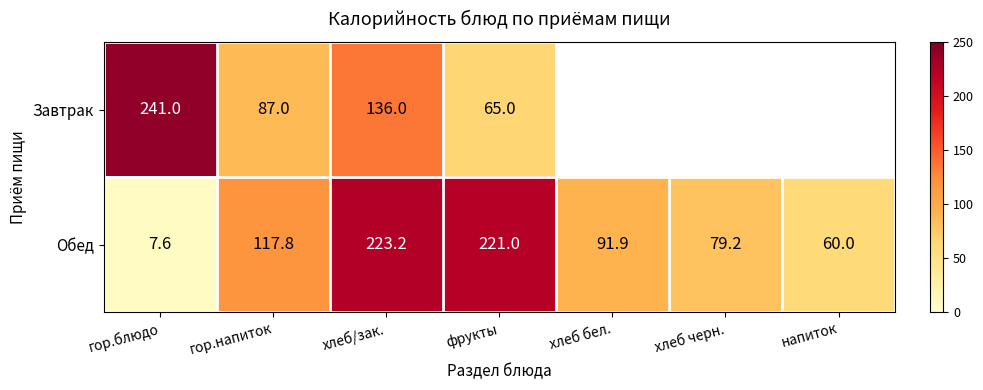

What is the sum of all Обед values?

800.7